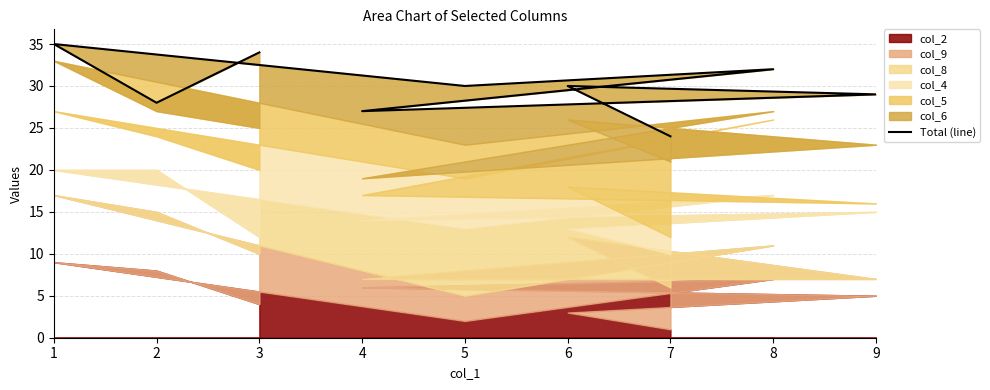

What is the average value?

30